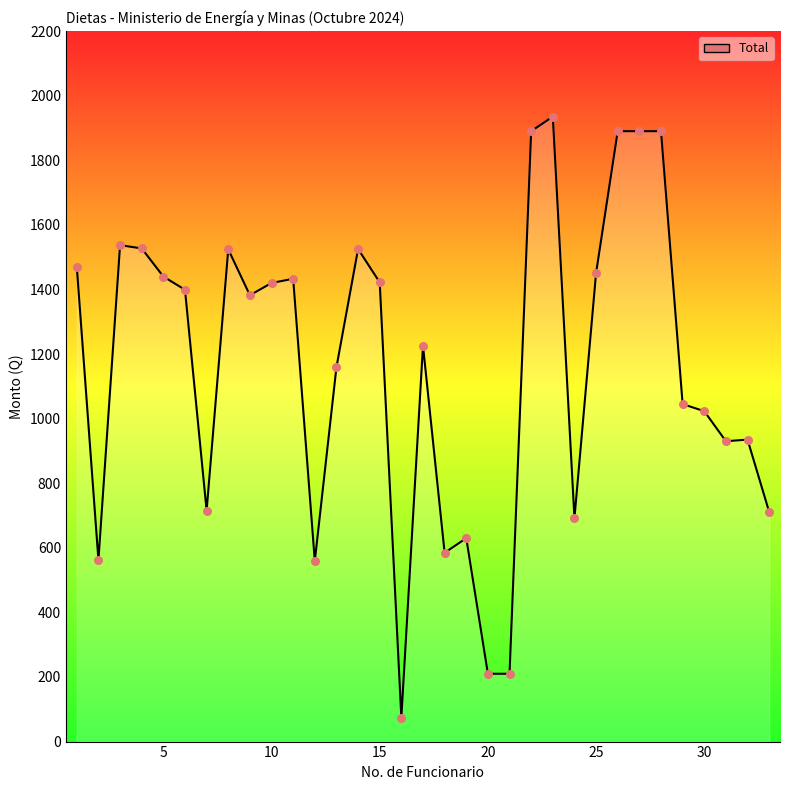

What is the difference between the maximum and minimum values?

1861.0